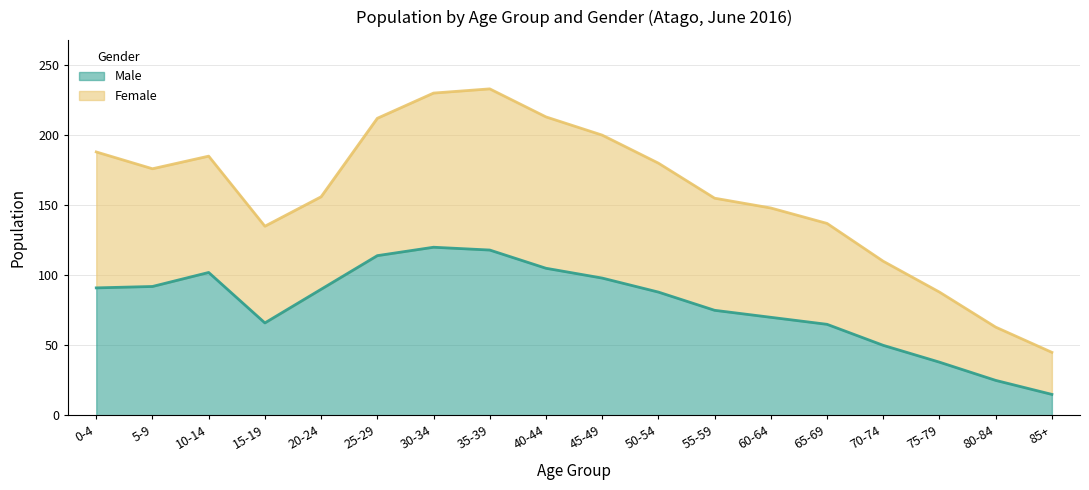

Is it true that Male equals 92 at 5-9?

True